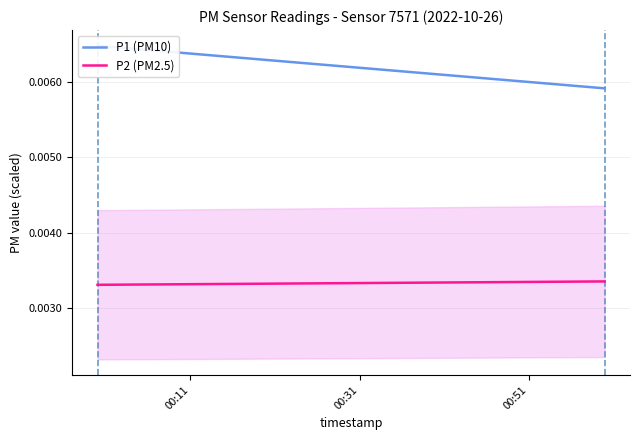

Count the P2 (PM2.5) values in the range 0 to 1.

2